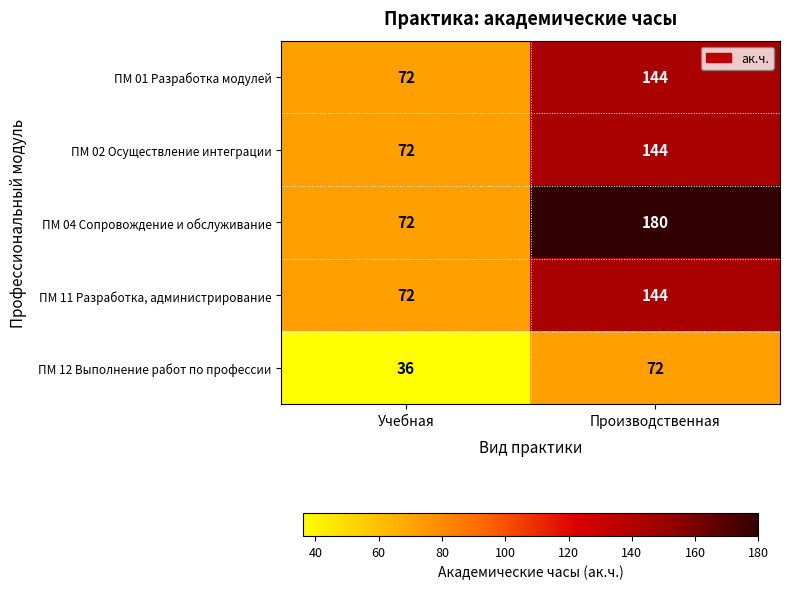

What is the maximum value for ПМ 04 Сопровождение и обслуживание?

180